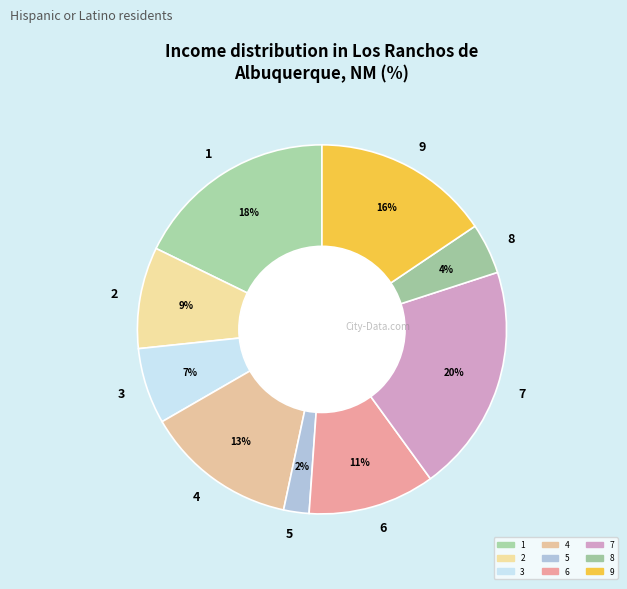

Is it true that 3 is 7% of the pie?

True